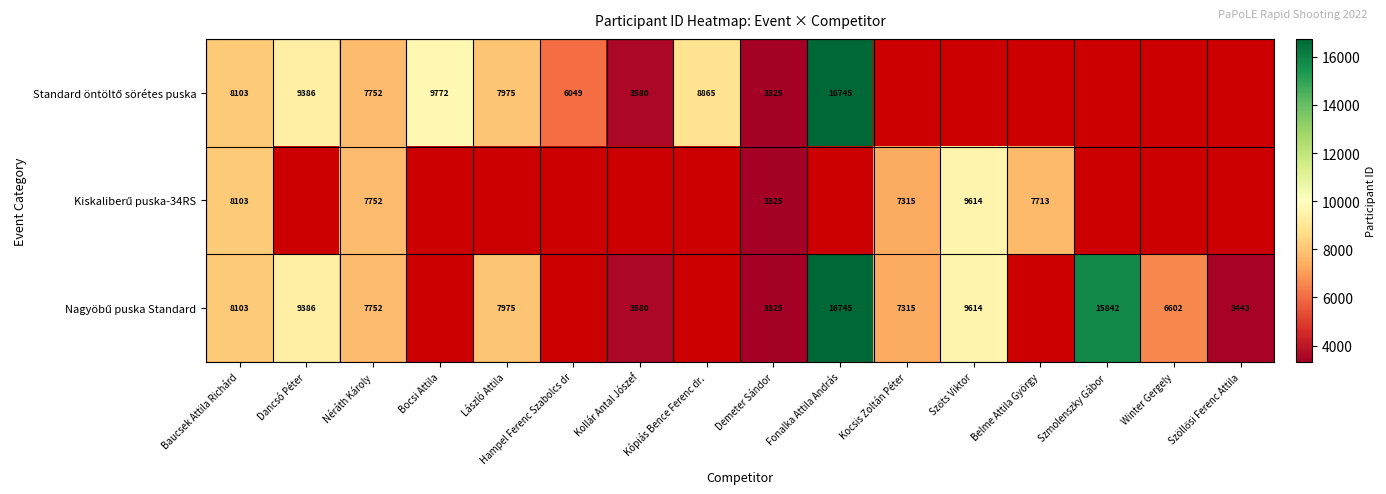

Between Dancsó Péter and Szmolenszky Gábor, which is larger?

Szmolenszky Gábor